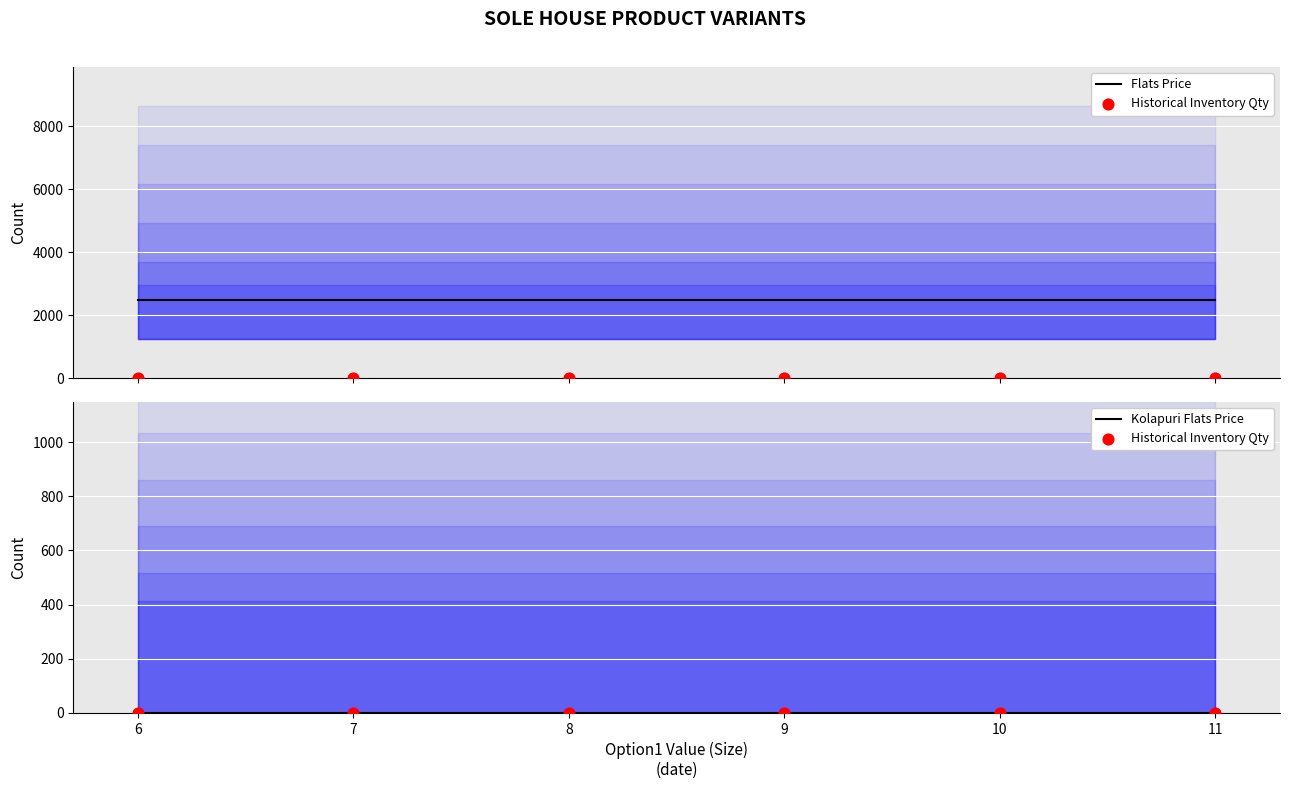

What are all the series names shown in the legend?

Flats Price, Historical Inventory Qty, Kolapuri Flats Price